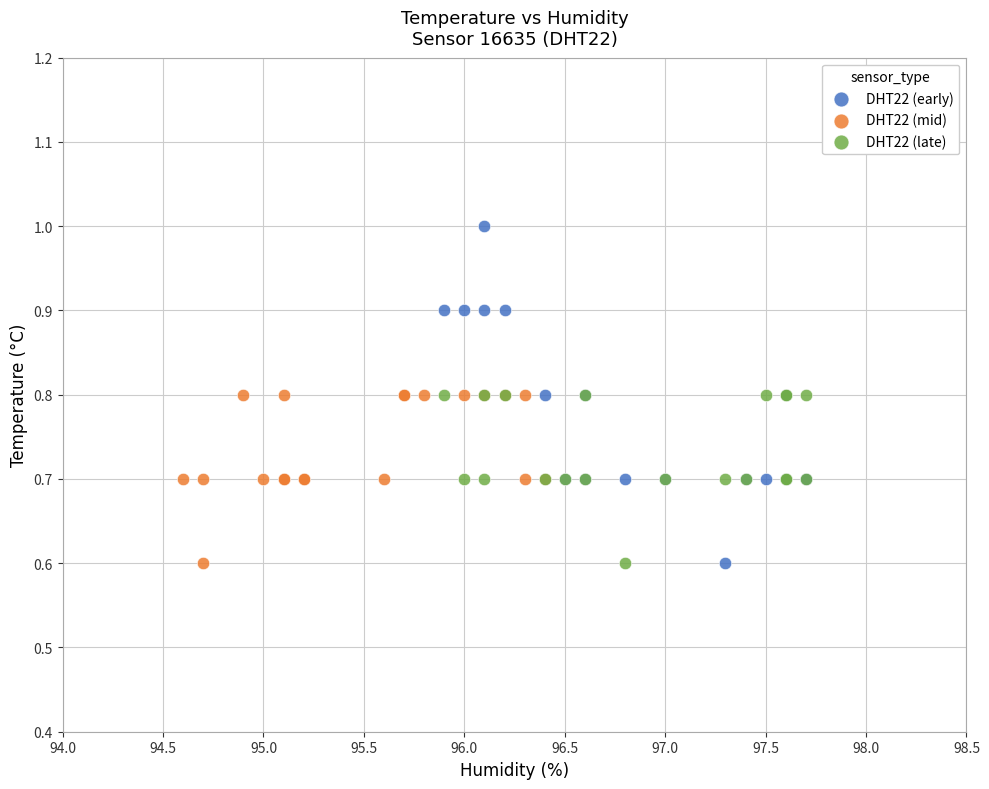

What are all the series names shown in the legend?

DHT22 (early), DHT22 (mid), DHT22 (late)